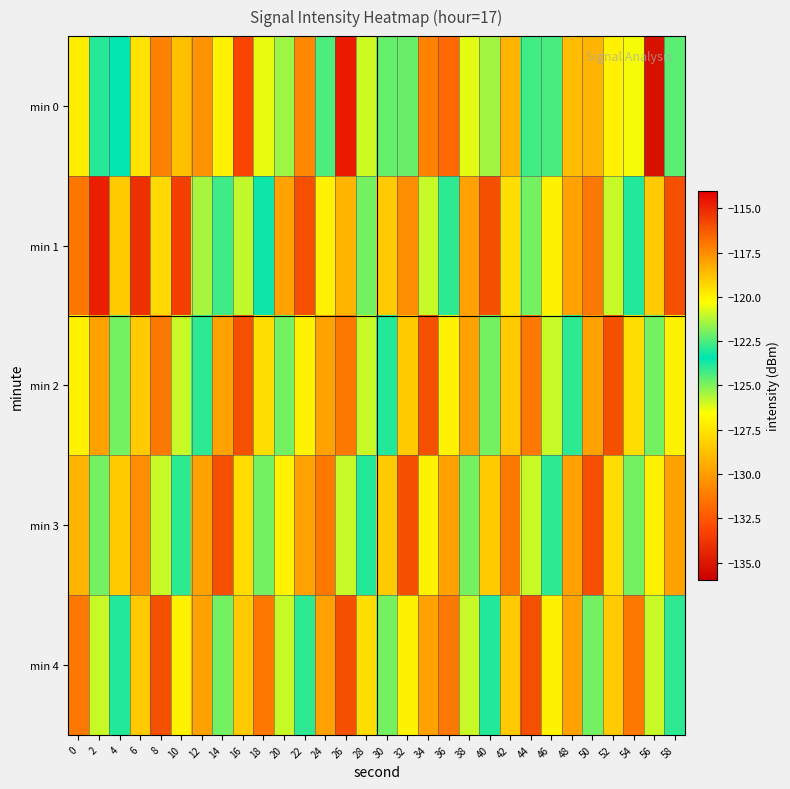

Reading left to right, transcribe all the data shown in this chart.

min 0: 0=-119.9	2=-123.9	4=-123.5	6=-119.6	8=-117.2	10=-118.7	12=-117.6	14=-120.0	16=-133.2	18=-120.5	20=-125.4	22=-117.4	24=-124.4	26=-114.7	28=-126.0	30=-124.7	32=-122.1	34=-117.2	36=-131.9	38=-126.2	40=-125.4	42=-118.5	44=-122.6	46=-124.3	48=-118.7	50=-118.5	52=-119.9	54=-120.4	56=-135.2	58=-124.6
min 1: 0=-117.0	2=-114.8	4=-119.0	6=-115.2	8=-119.3	10=-115.6	12=-121.4	14=-124.2	16=-121.1	18=-123.3	20=-118.0	22=-116.0	24=-120.0	26=-118.5	28=-122.0	30=-119.0	32=-117.5	34=-121.0	36=-124.0	38=-118.0	40=-116.0	42=-119.5	44=-122.0	46=-120.0	48=-118.0	50=-117.0	52=-121.0	54=-123.0	56=-119.0	58=-116.0
min 2: 0=-120.0	2=-118.0	4=-122.0	6=-119.0	8=-117.0	10=-121.0	12=-124.0	14=-118.0	16=-116.0	18=-119.5	20=-122.0	22=-120.0	24=-118.0	26=-117.0	28=-121.0	30=-123.0	32=-119.0	34=-116.0	36=-120.0	38=-118.0	40=-122.0	42=-119.0	44=-117.0	46=-121.0	48=-124.0	50=-118.0	52=-116.0	54=-119.5	56=-122.0	58=-120.0
min 3: 0=-118.5	2=-122.0	4=-119.0	6=-117.5	8=-121.0	10=-124.0	12=-118.0	14=-116.0	16=-119.5	18=-122.0	20=-120.0	22=-118.0	24=-117.0	26=-121.0	28=-123.0	30=-119.0	32=-116.0	34=-120.0	36=-118.0	38=-122.0	40=-119.0	42=-117.0	44=-121.0	46=-124.0	48=-118.0	50=-116.0	52=-119.5	54=-122.0	56=-120.0	58=-118.0
min 4: 0=-117.0	2=-121.0	4=-123.0	6=-119.0	8=-116.0	10=-120.0	12=-118.0	14=-122.0	16=-119.0	18=-117.0	20=-121.0	22=-124.0	24=-118.0	26=-116.0	28=-119.5	30=-122.0	32=-120.0	34=-118.0	36=-117.0	38=-121.0	40=-123.0	42=-119.0	44=-116.0	46=-120.0	48=-118.0	50=-122.0	52=-119.0	54=-117.0	56=-121.0	58=-124.0